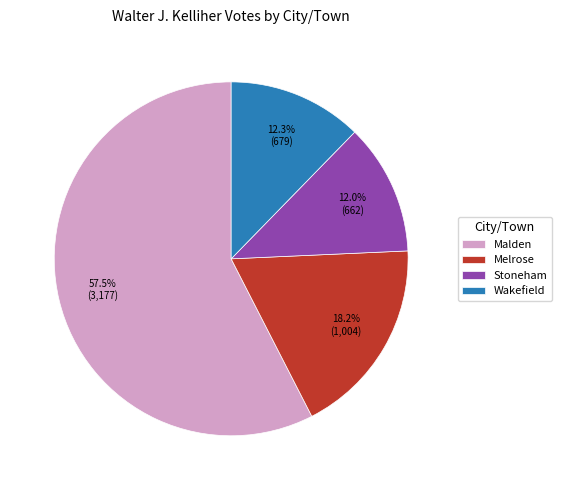

What is the total percentage of Malden and Wakefield?

69.8%